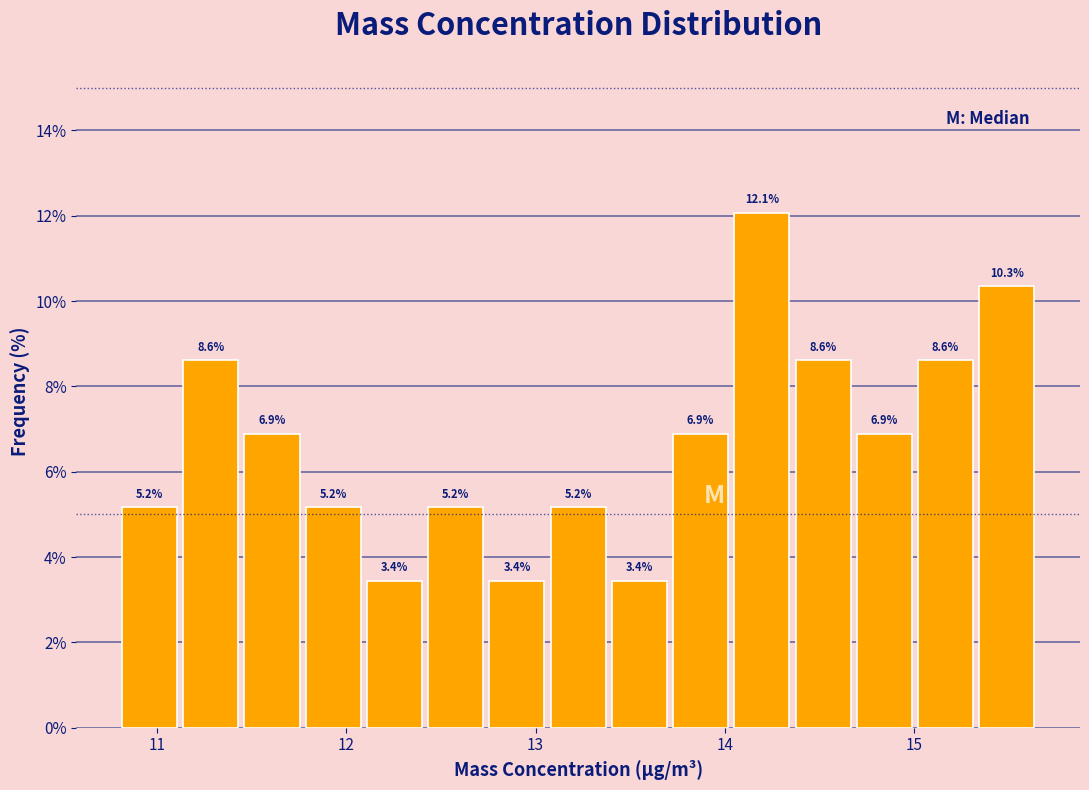

Around what value on the x-axis is the tallest bar? Give the approximate position of its centre, as read against the axis.

14.2